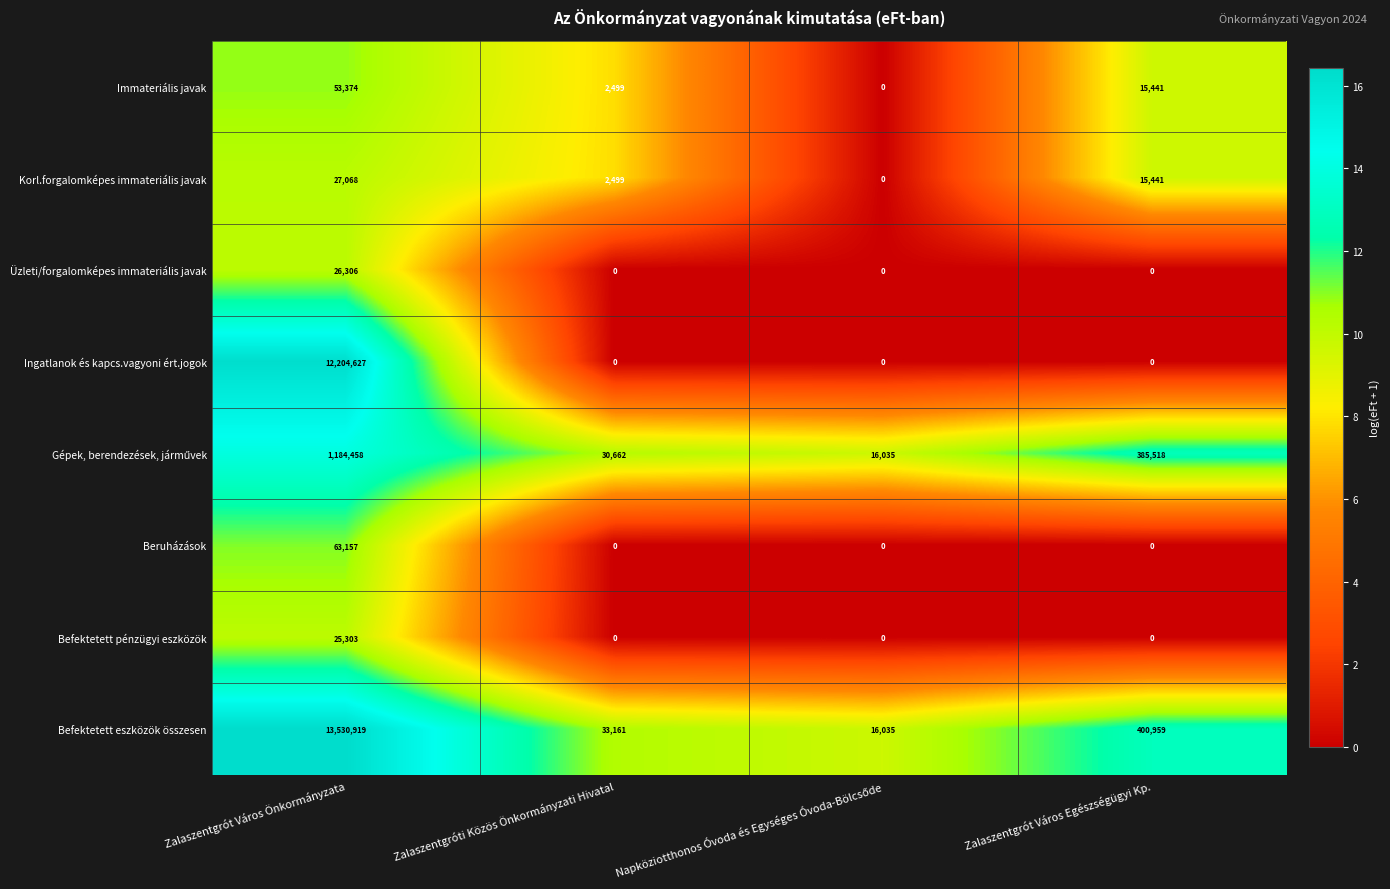

What is the average value of the Korl.forgalomképes immateriális javak series?

11252